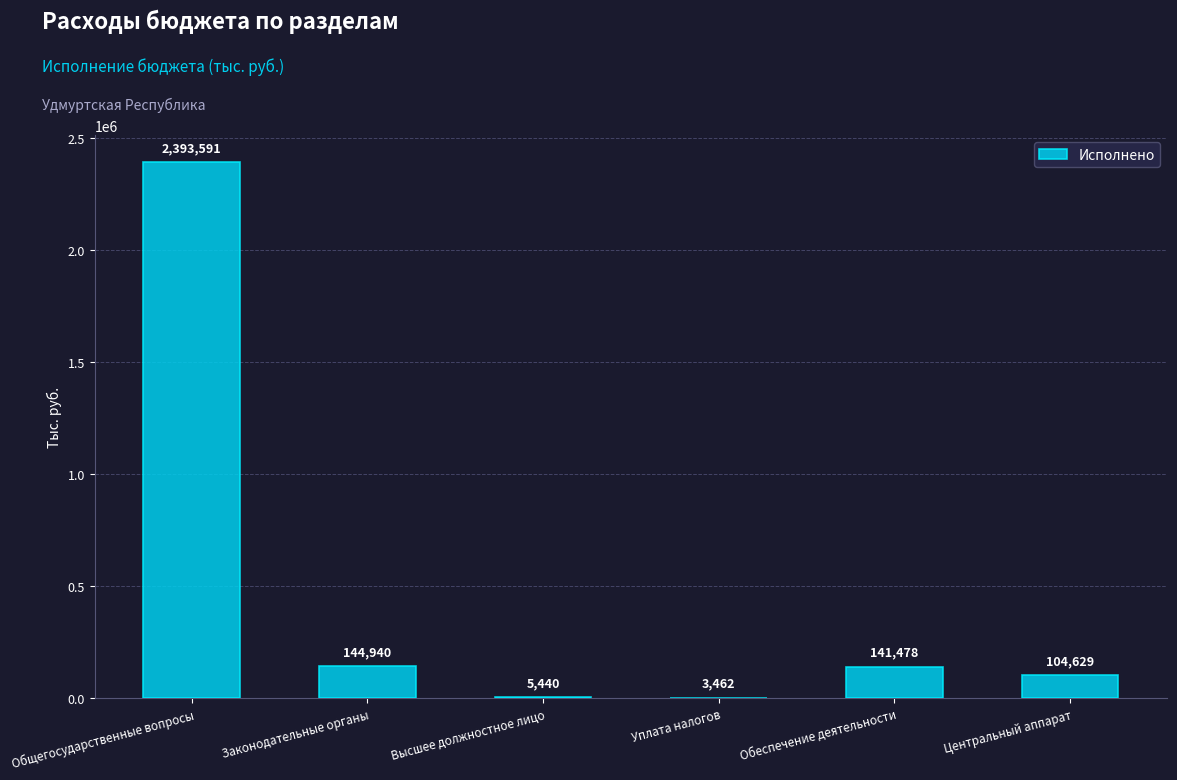

Is it true that the value at Законодательные органы is 227402.6?

False